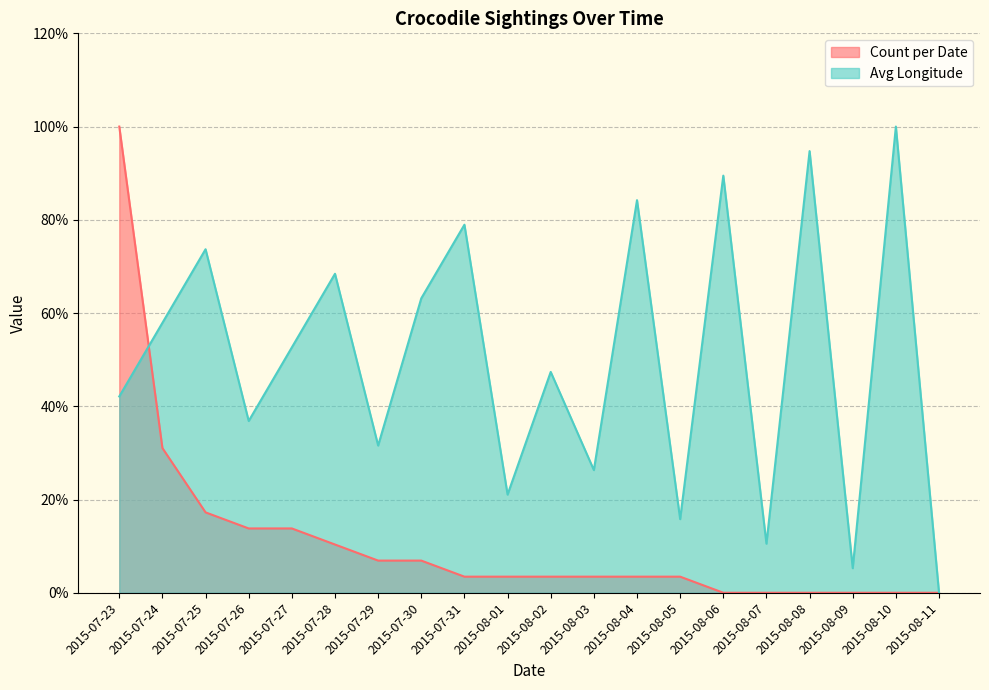

Reading left to right, what are all the values shown in this chart?

Count per Date: 2015-07-23=100.0	2015-07-24=31.0	2015-07-25=17.2	2015-07-26=13.8	2015-07-27=13.8	2015-07-28=10.3	2015-07-29=6.9	2015-07-30=6.9	2015-07-31=3.4	2015-08-01=3.4	2015-08-02=3.4	2015-08-03=3.4	2015-08-04=3.4	2015-08-05=3.4	2015-08-06=0.0	2015-08-07=0.0	2015-08-08=0.0	2015-08-09=0.0	2015-08-10=0.0	2015-08-11=0.0
Avg Longitude: 2015-07-23=42.1	2015-07-24=57.9	2015-07-25=73.7	2015-07-26=36.8	2015-07-27=52.6	2015-07-28=68.4	2015-07-29=31.6	2015-07-30=63.2	2015-07-31=78.9	2015-08-01=21.1	2015-08-02=47.4	2015-08-03=26.3	2015-08-04=84.2	2015-08-05=15.8	2015-08-06=89.5	2015-08-07=10.5	2015-08-08=94.7	2015-08-09=5.3	2015-08-10=100.0	2015-08-11=0.0